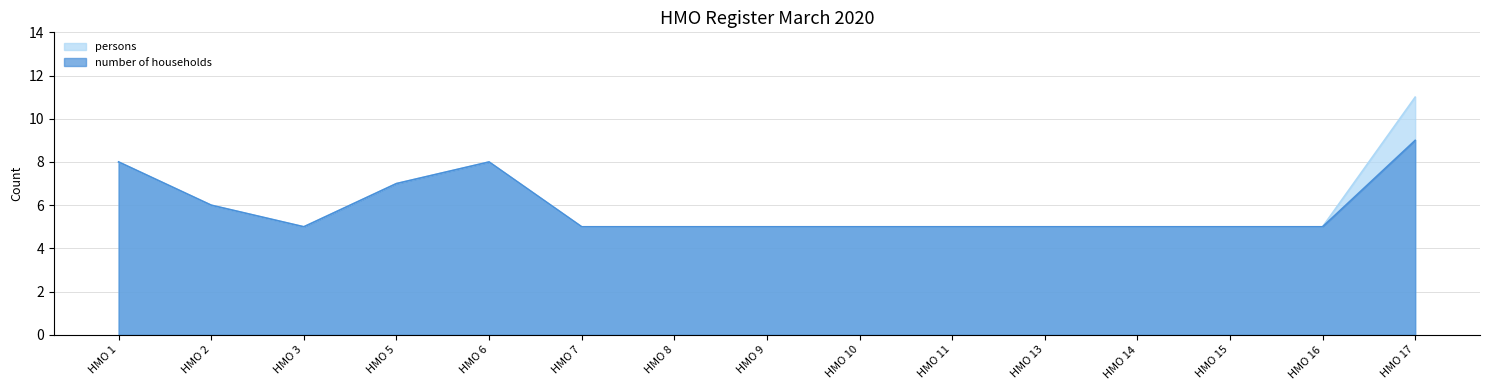

Rank the categories by number of households value from lowest to highest.

HMO 3, HMO 7, HMO 8, HMO 9, HMO 10, HMO 11, HMO 13, HMO 14, HMO 15, HMO 16, HMO 2, HMO 5, HMO 1, HMO 6, HMO 17